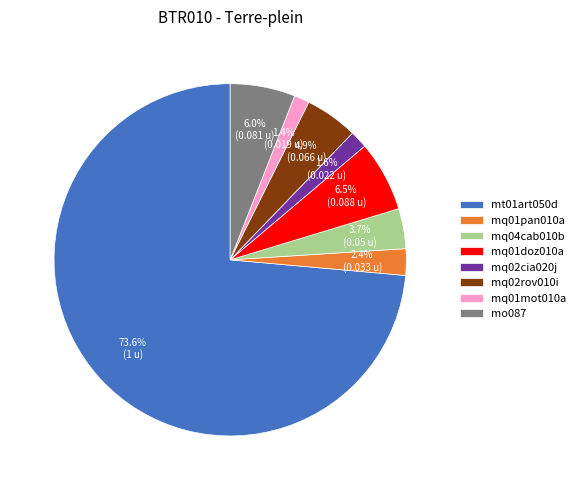

True or false: mq04cab010b accounts for 10% of the total.

False